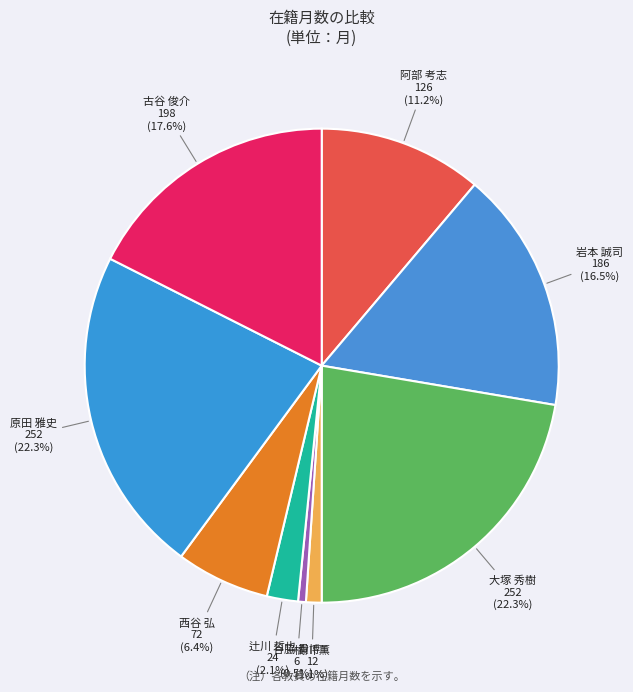

Count the number of slices in the pie.

9